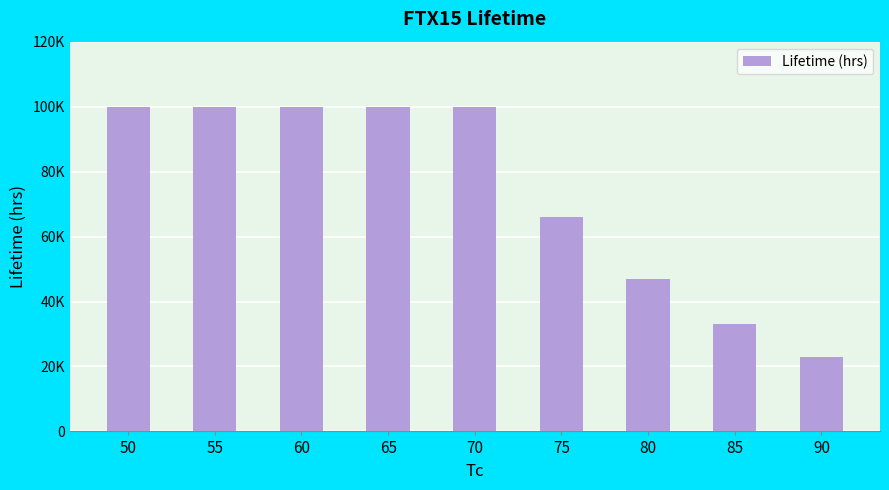

List the labels in order of value, smallest first.

90, 85, 80, 75, 50, 55, 60, 65, 70